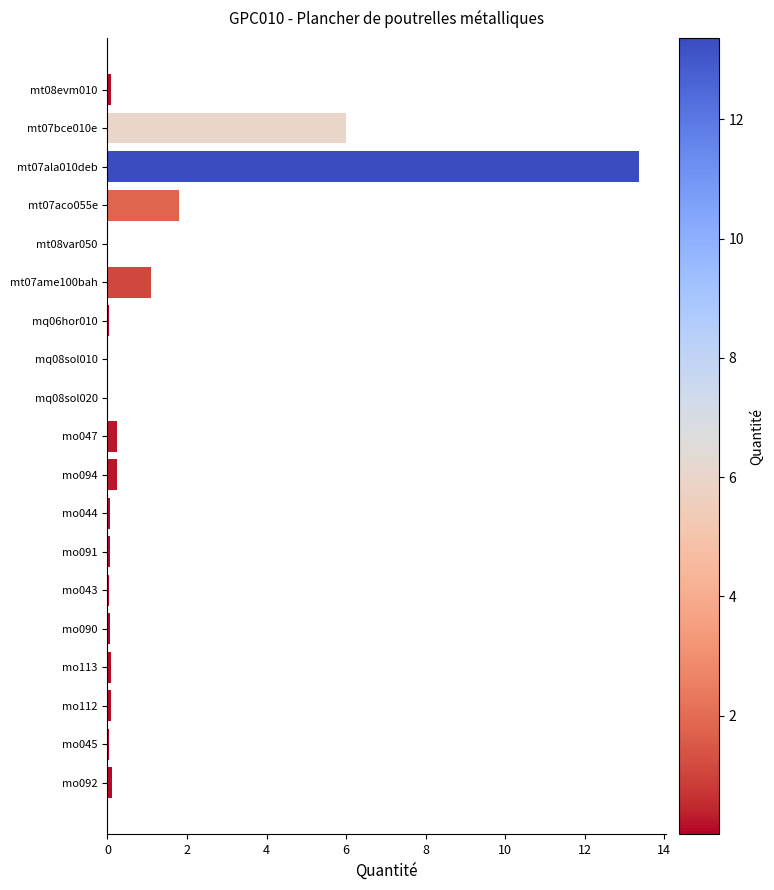

What is the greatest value displayed?

13.4